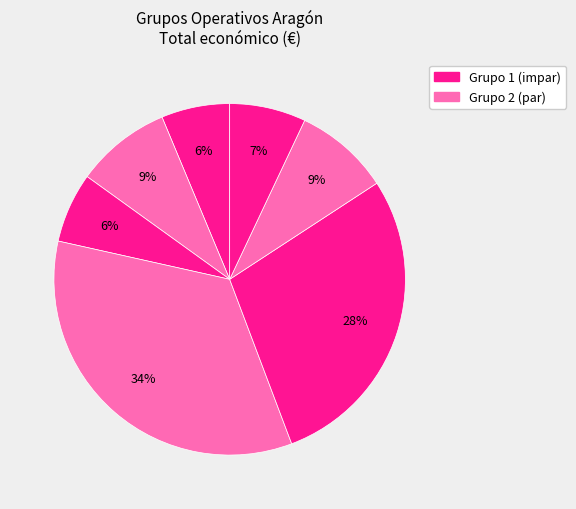

How many slices are in this pie chart?

7